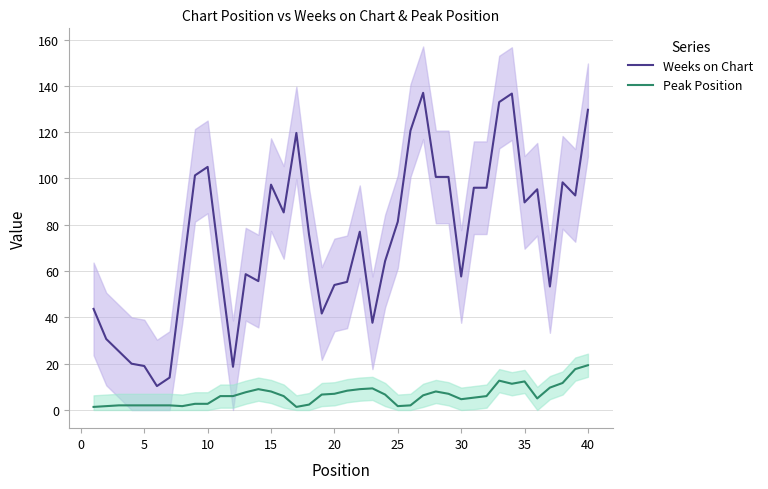

Which series has the largest total across all categories?

Weeks on Chart